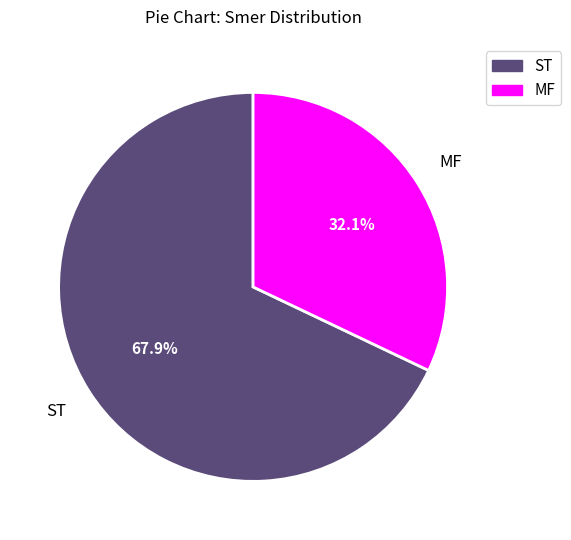

Does ST account for over 50% of the chart?

Yes